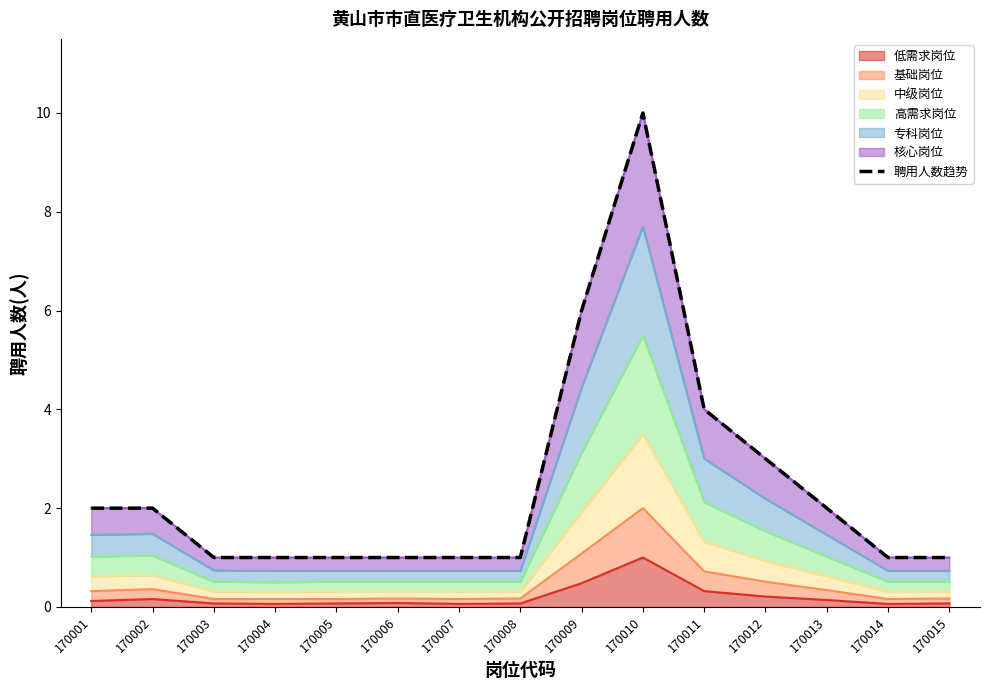

The value at 170005 is 1. True or false?

True